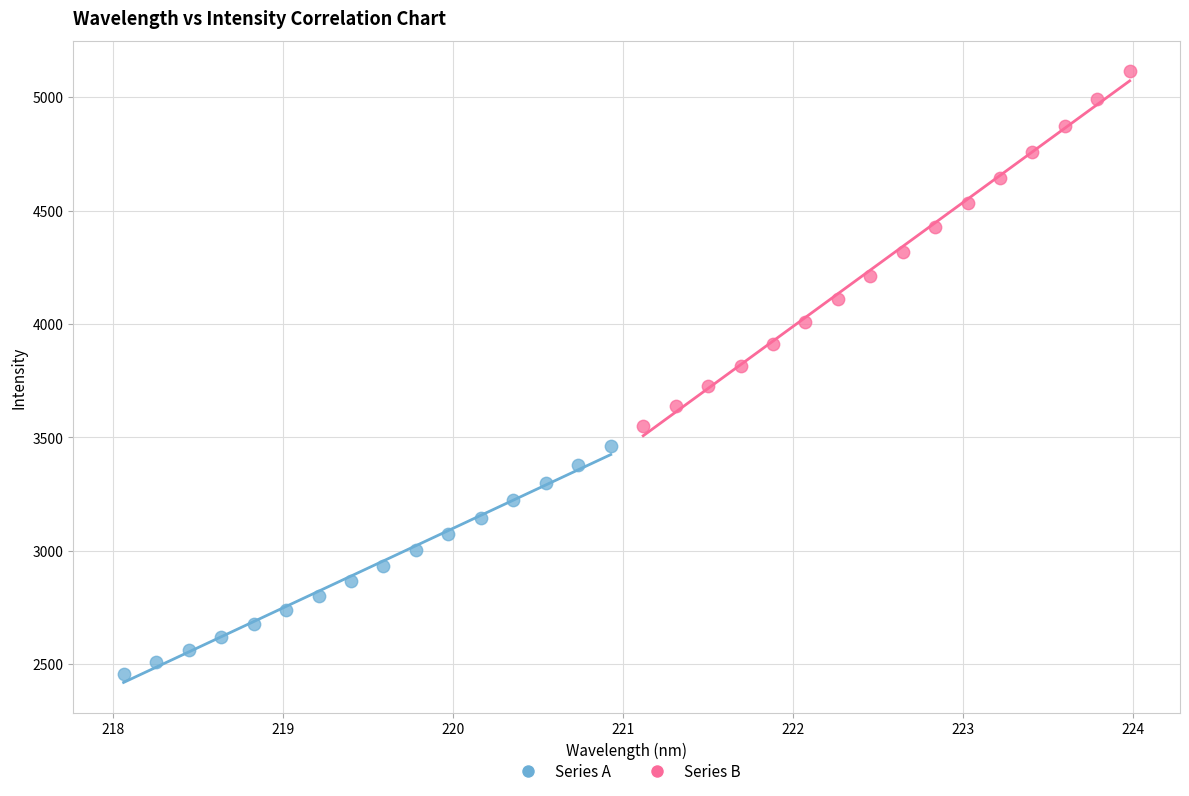

Which series contains the highest Y value?

Series B